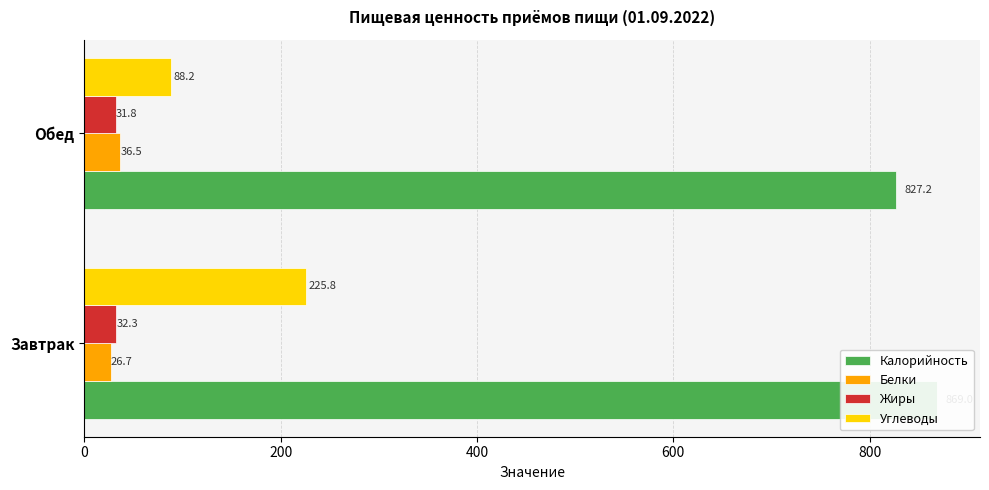

Rank the series by their maximum value, from lowest to highest.

Жиры, Белки, Углеводы, Калорийность